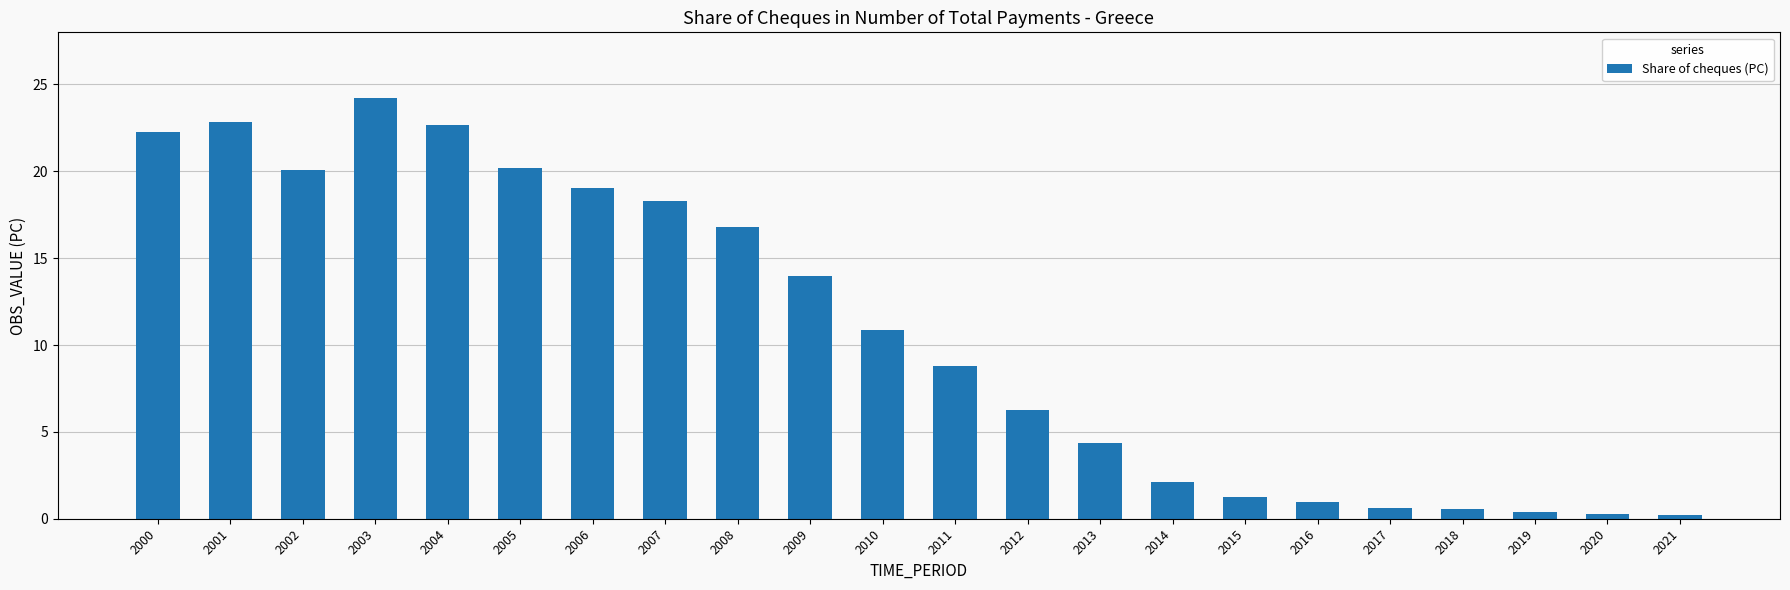

The chart shows a value of 1.2 at 2015. True or false?

True